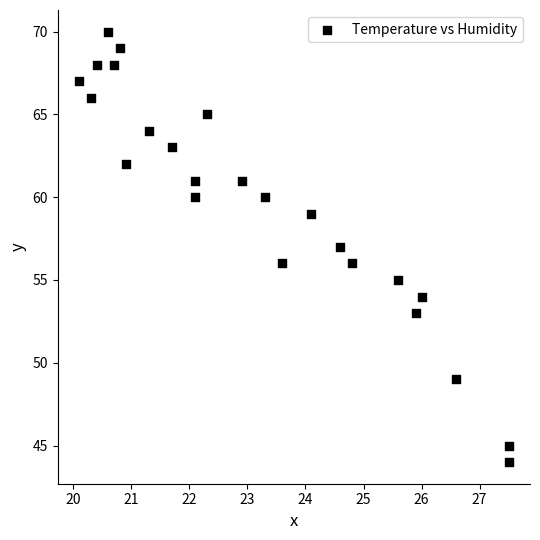

What is the range of Y values (max minus min)?

26